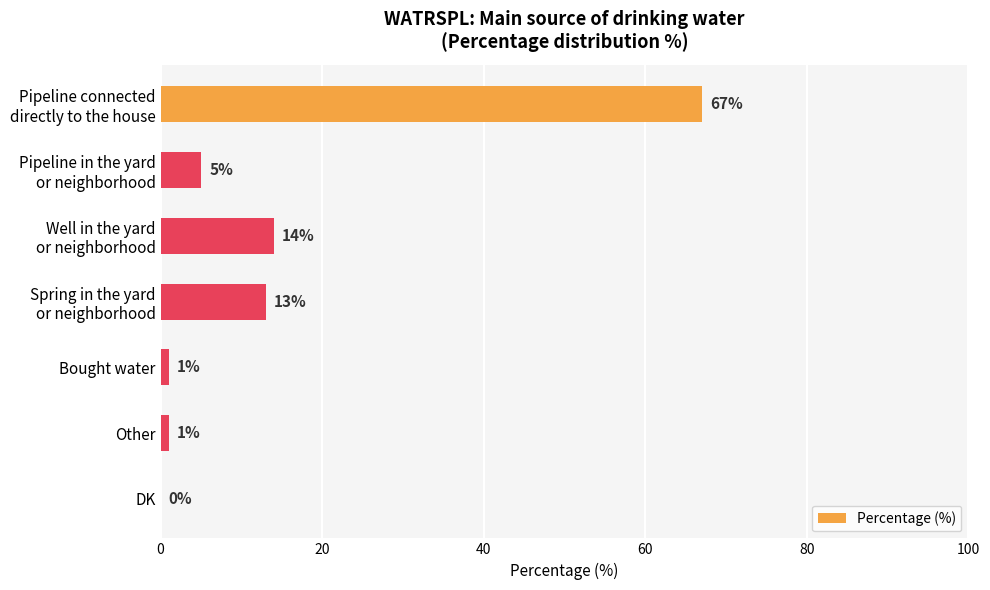

What is the greatest value displayed?

67